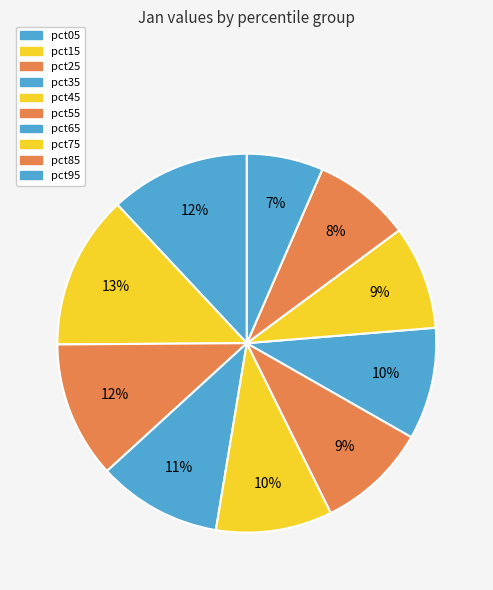

Rank the categories by value from lowest to highest.

pct95, pct85, pct75, pct55, pct65, pct45, pct35, pct25, pct05, pct15